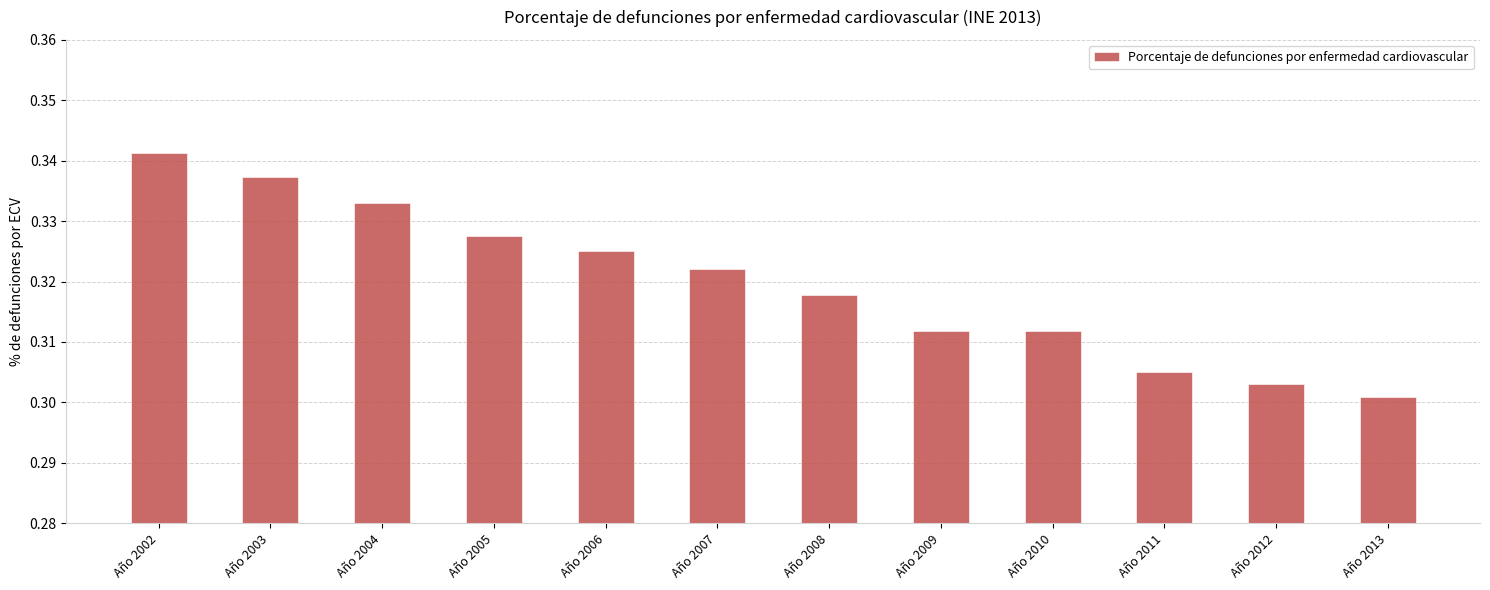

What is the sum of all values?

3.8